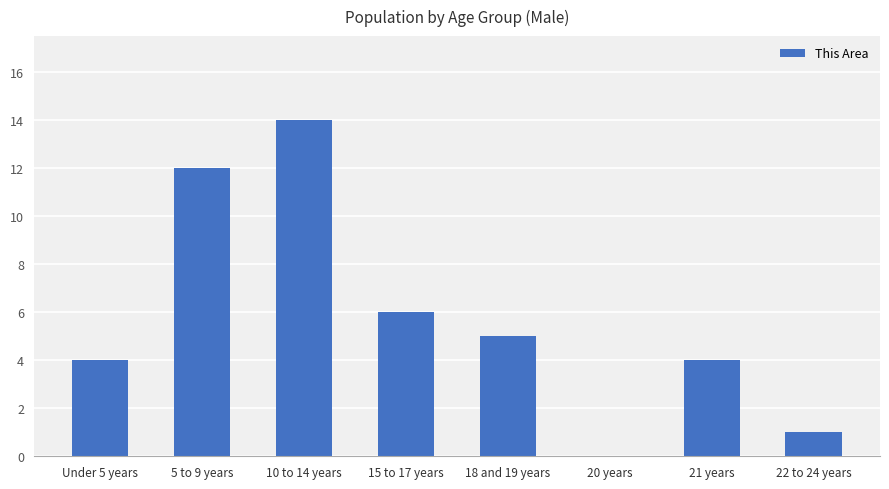

What is the greatest value displayed?

14